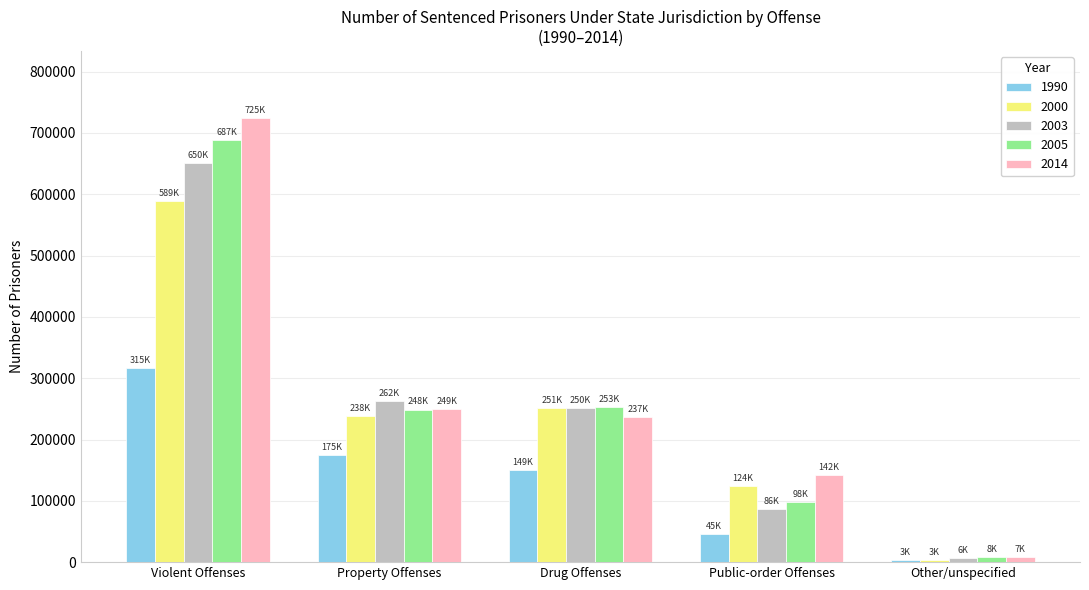

Which category has the lowest value across all series?

Other/unspecified